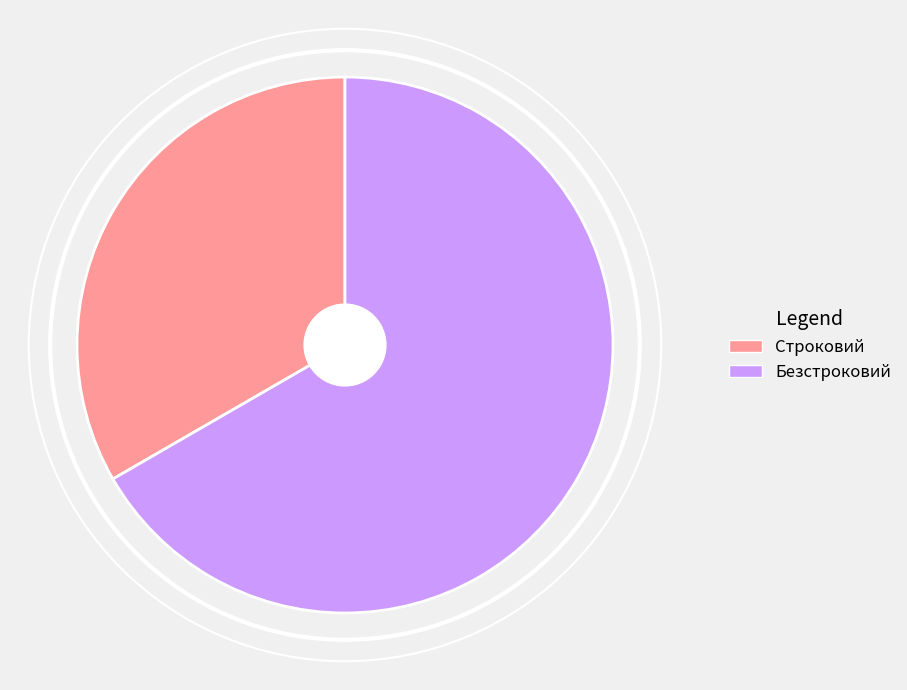

Count the number of slices in the pie.

2